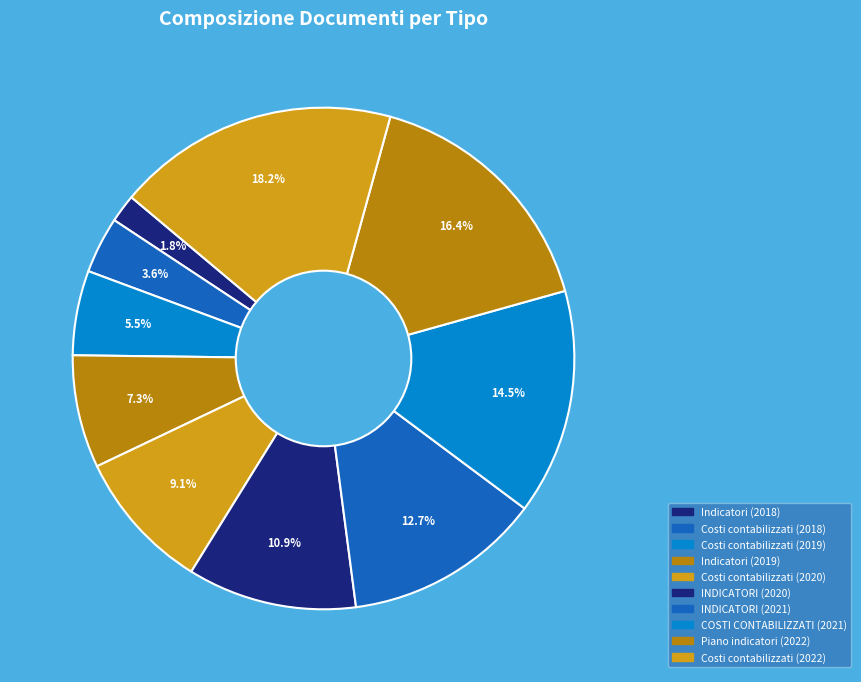

To the nearest percent, what is the difference between the largest and smallest slice percentages?

16%